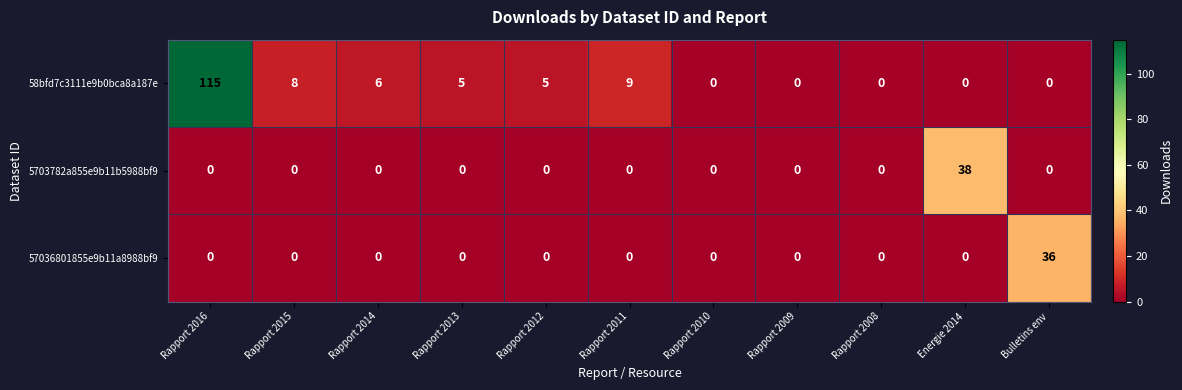

Is it true that 57036801855e9b11a8988bf9 equals 23 at Rapport 2009?

False